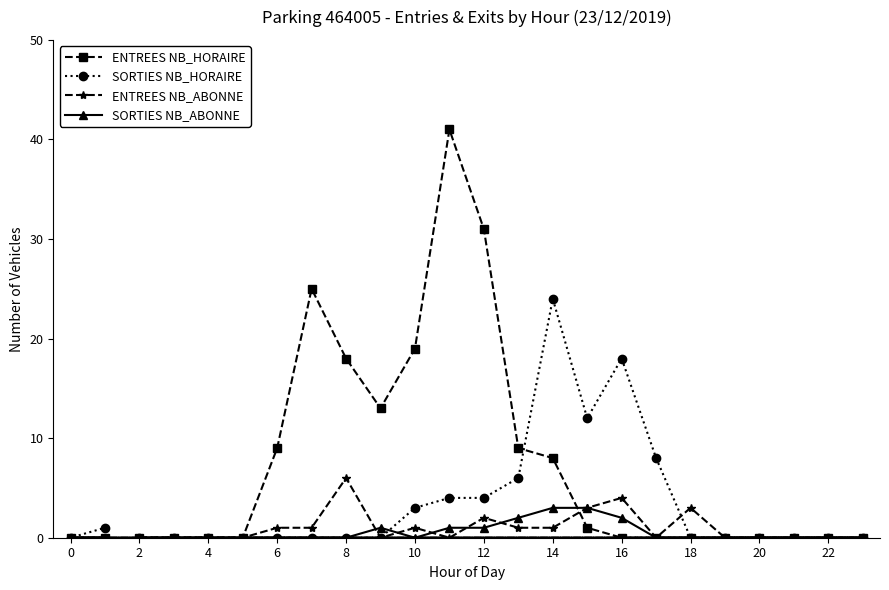

List the series in order of their peak value, lowest first.

SORTIES NB_ABONNE, ENTREES NB_ABONNE, SORTIES NB_HORAIRE, ENTREES NB_HORAIRE